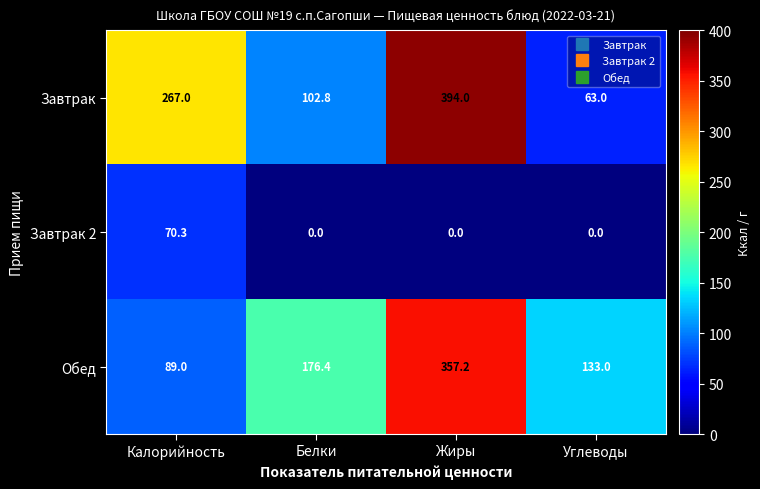

How many data points does each series have?

4